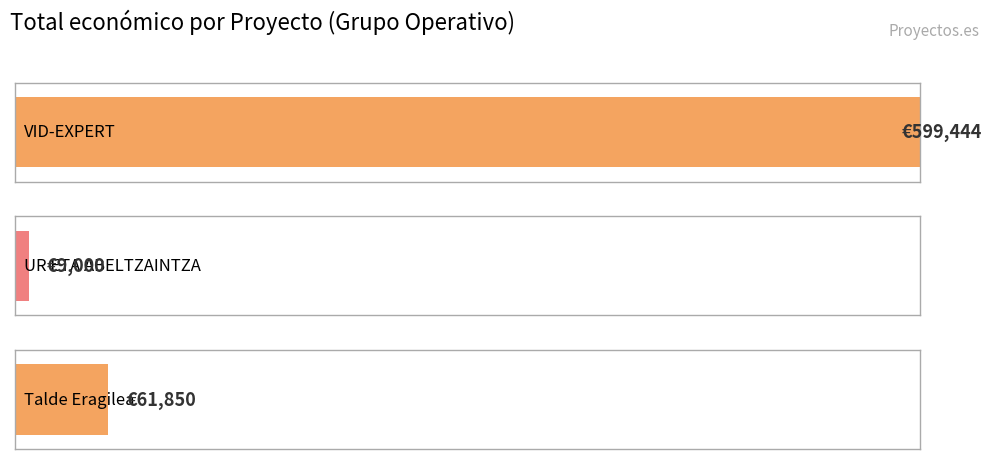

Which label corresponds to the smallest value in the chart?

UR ETA ABELTZAINTZA